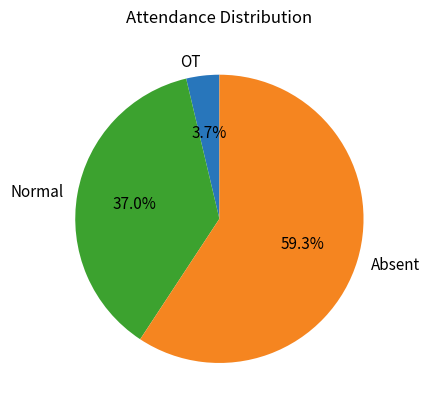

Count the number of slices in the pie.

3